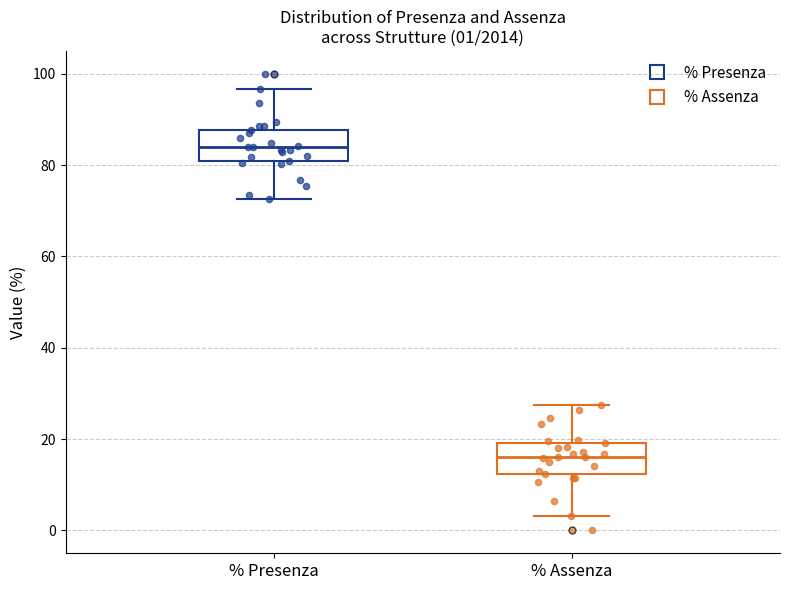

Which box's median line is the lowest?

% Assenza